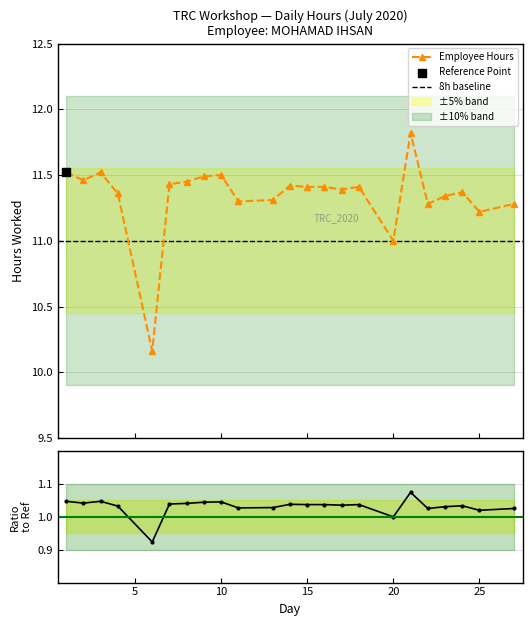

Which has a higher value, 22 or 3?

3